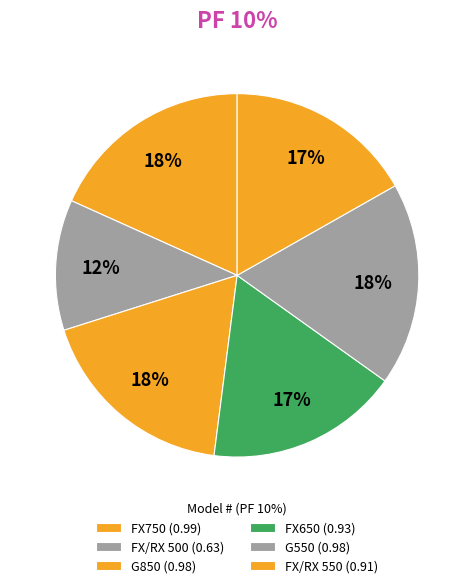

Count the number of slices in the pie.

6